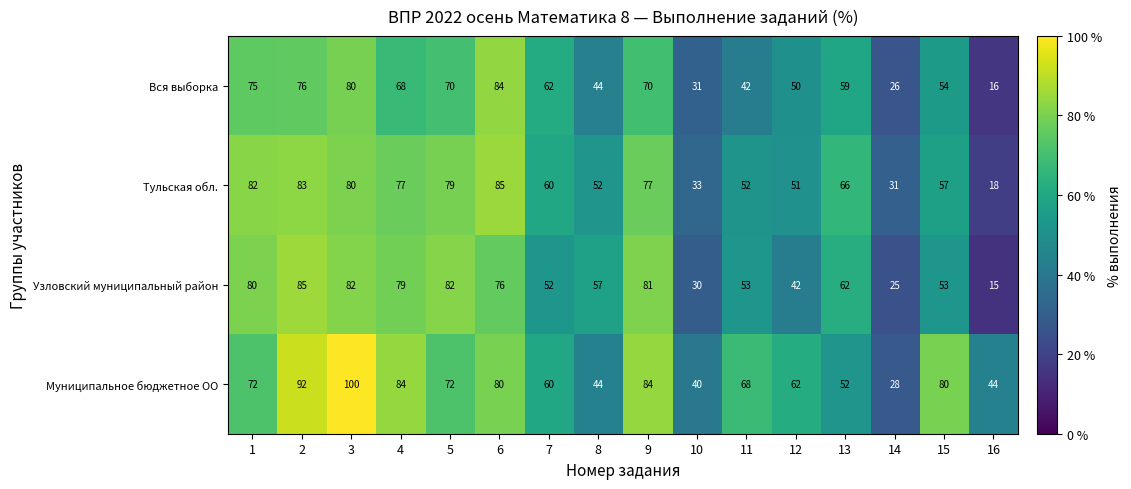

The value of Узловский муниципальный район at 14 is 37. True or false?

False